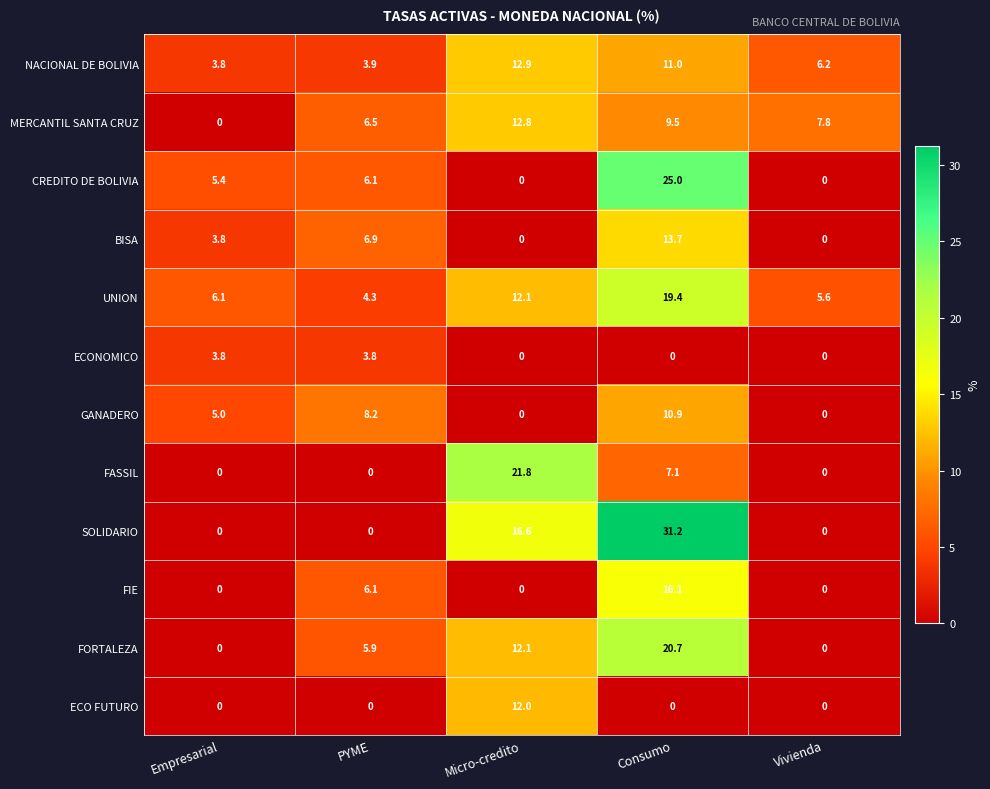

Read the FIE value at Consumo.

16.1